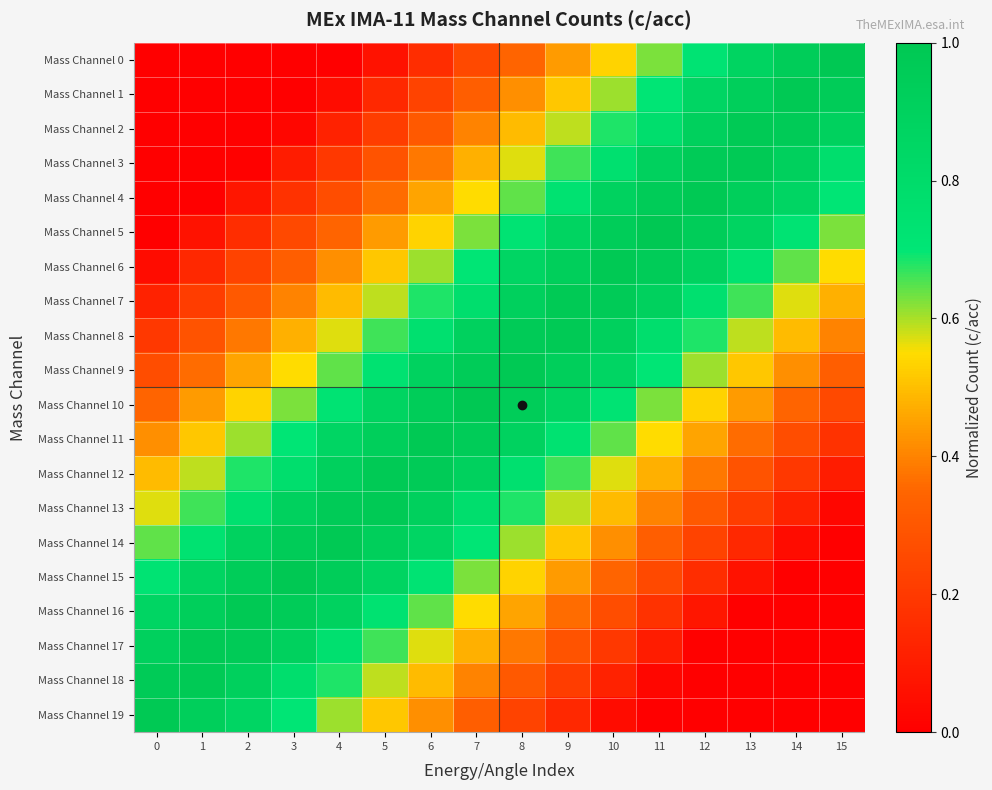

Which has a higher value, 11 or 13?

13